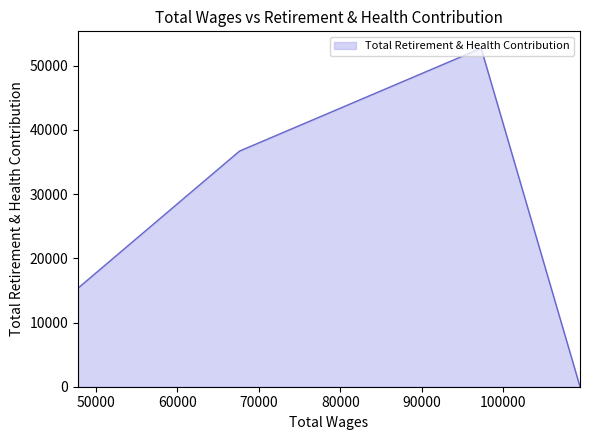

What is the maximum value shown in the chart?

52716